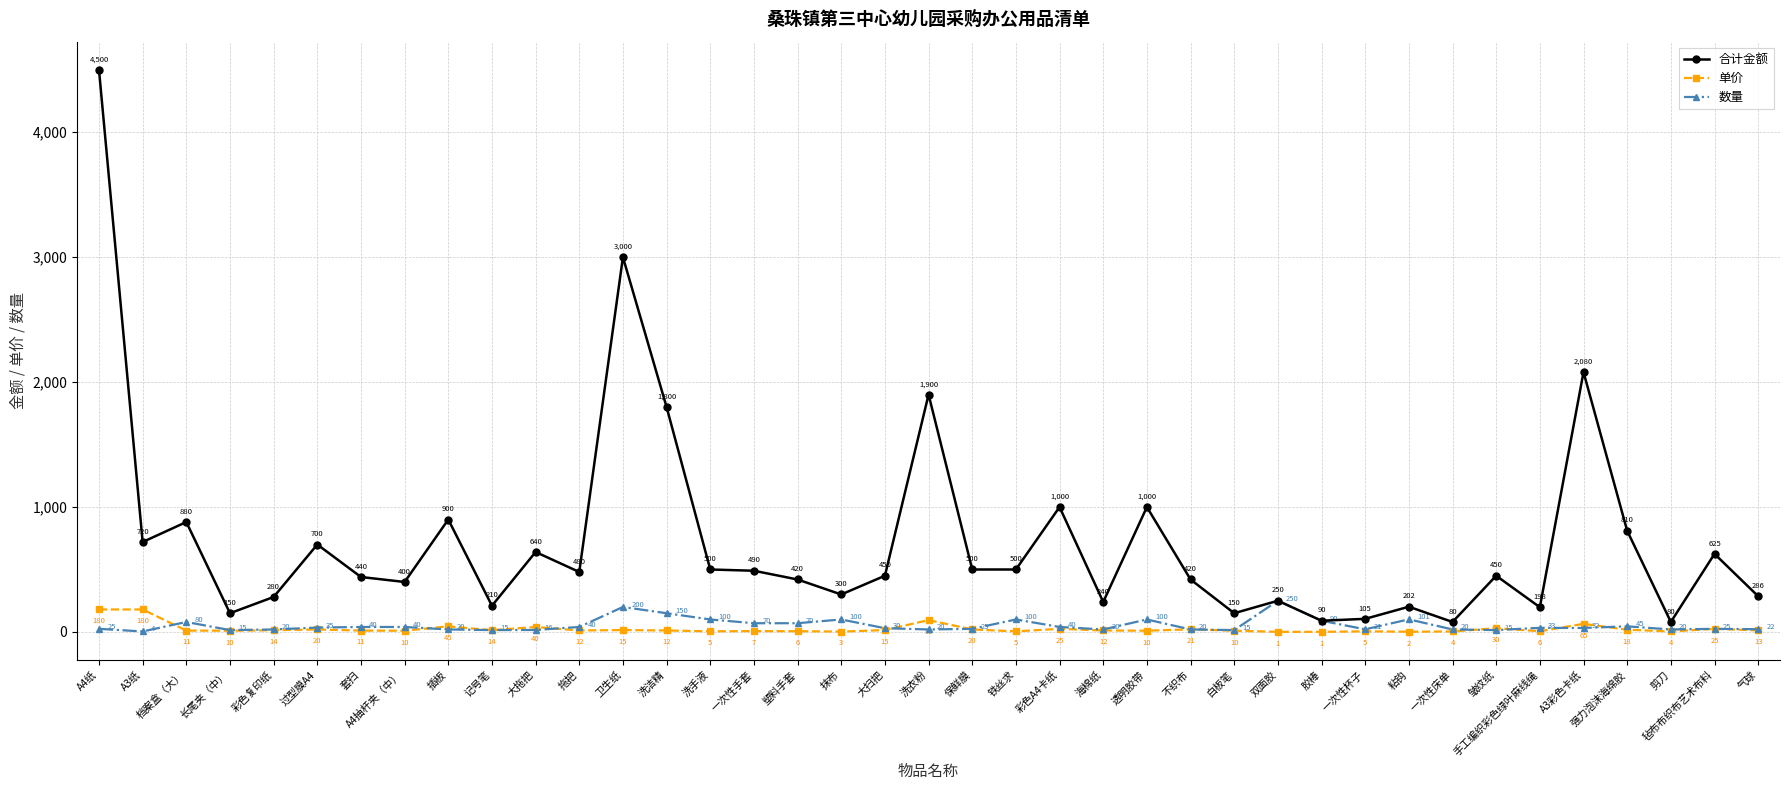

What value does the 单价 series have at 套扫?

11